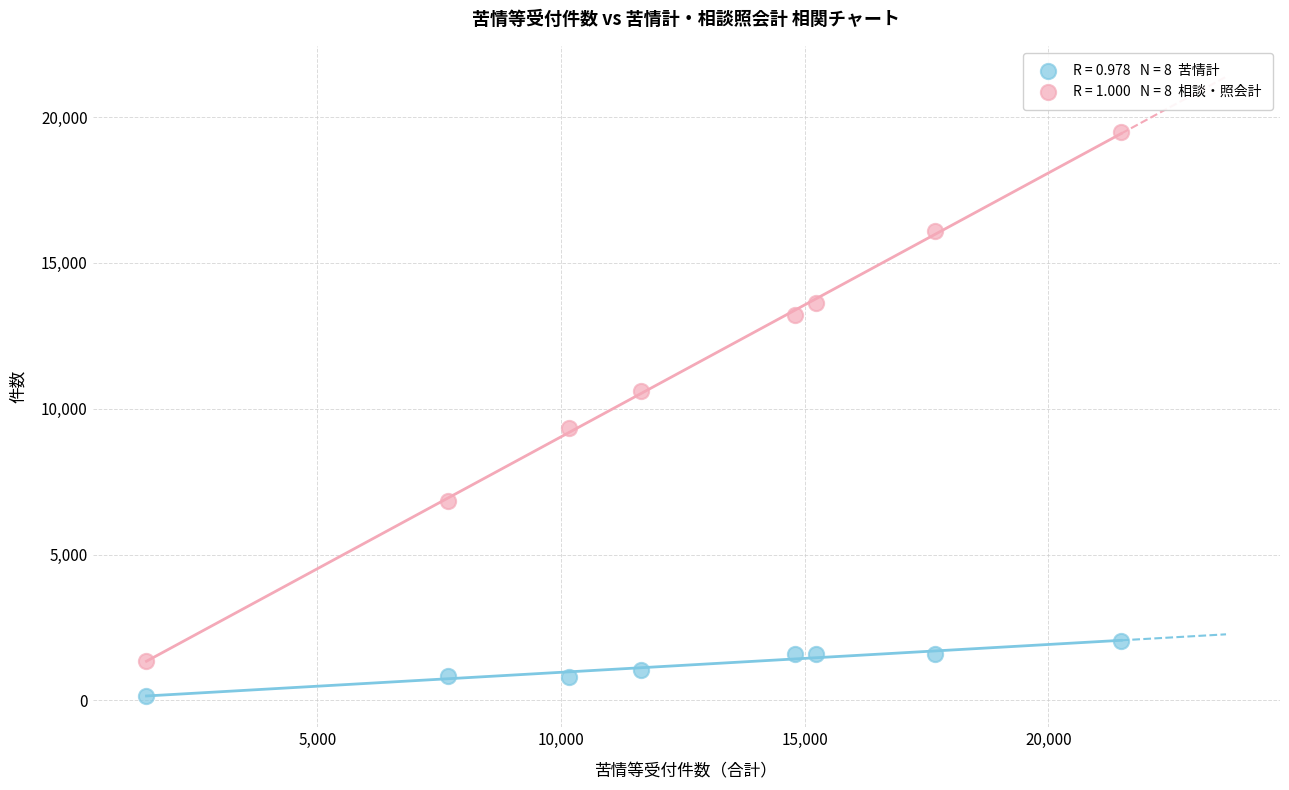

Across all series, what Y value is closest to 9808?

9354